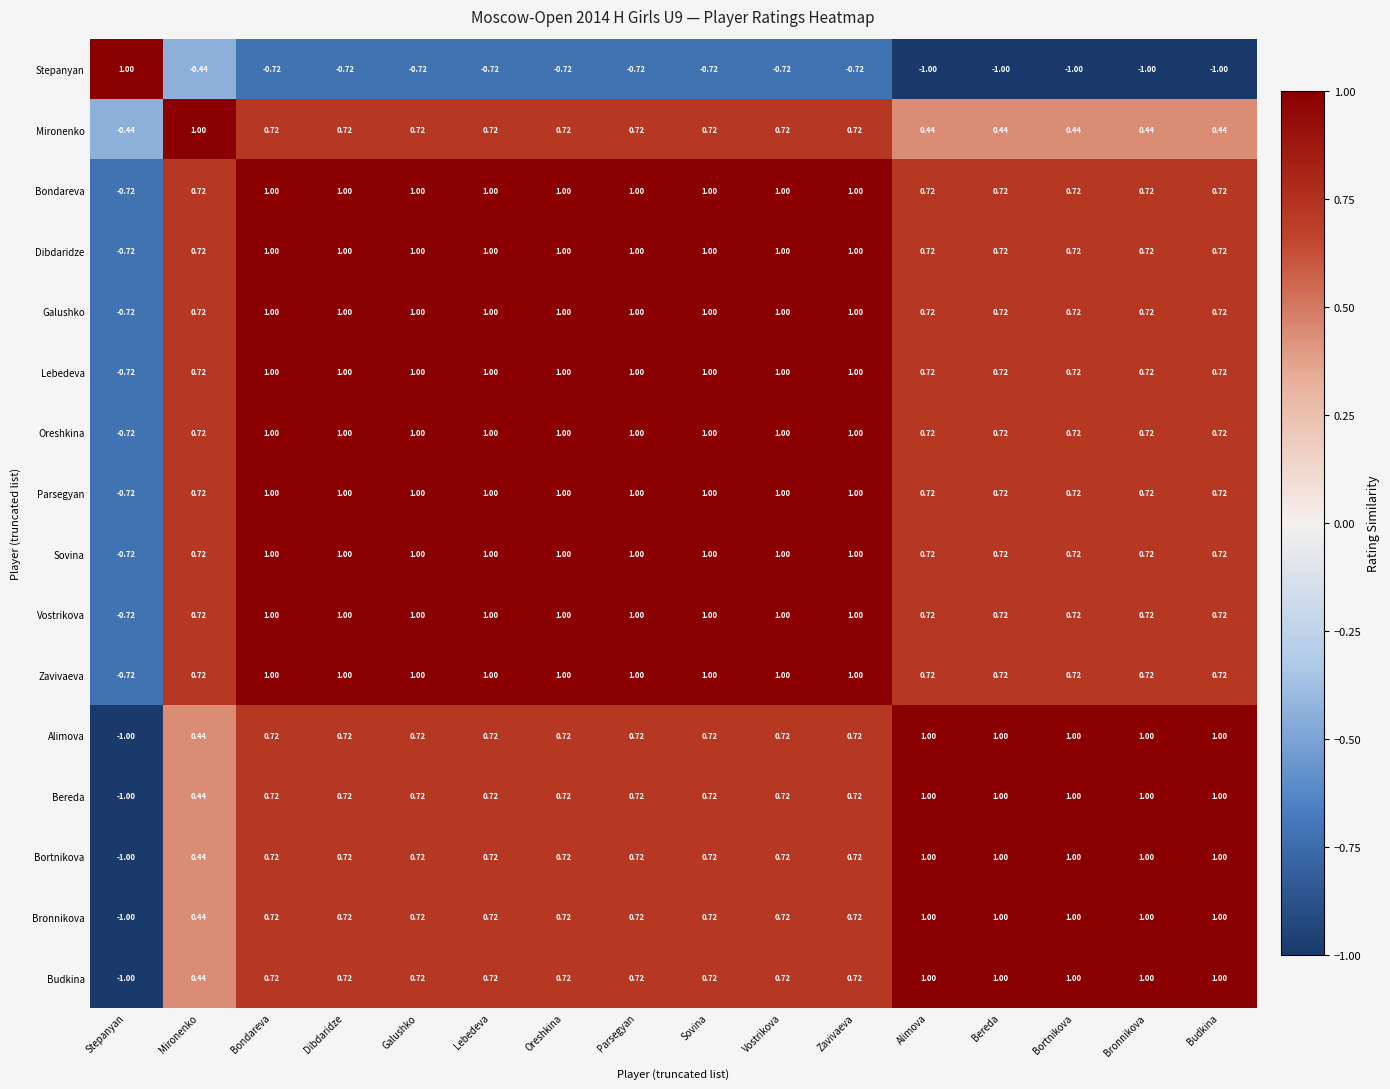

At which label is Bronnikova closest to 0?

Mironenko